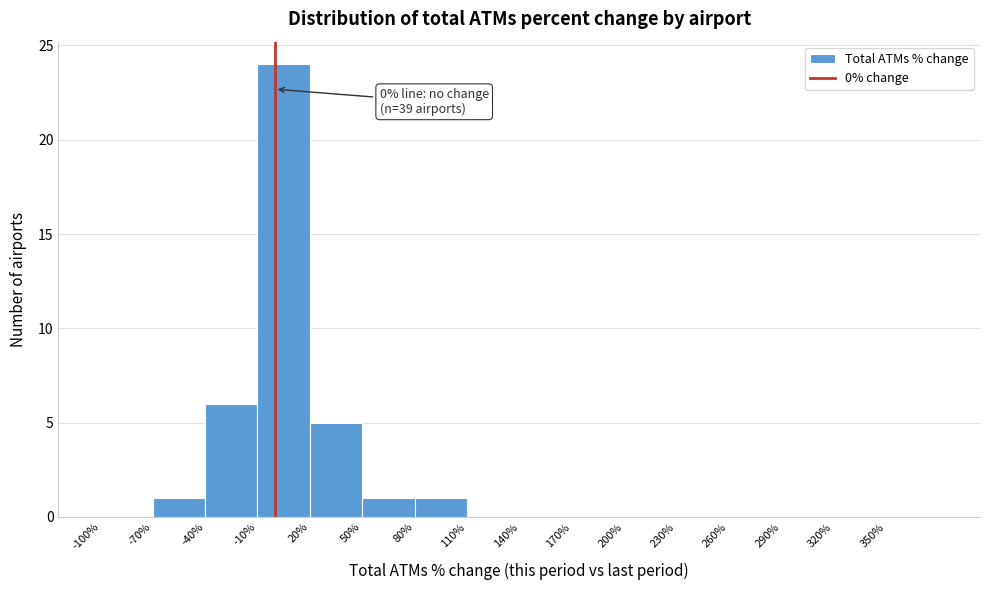

Over which range of the x-axis is the bar tallest?

-10 to 20